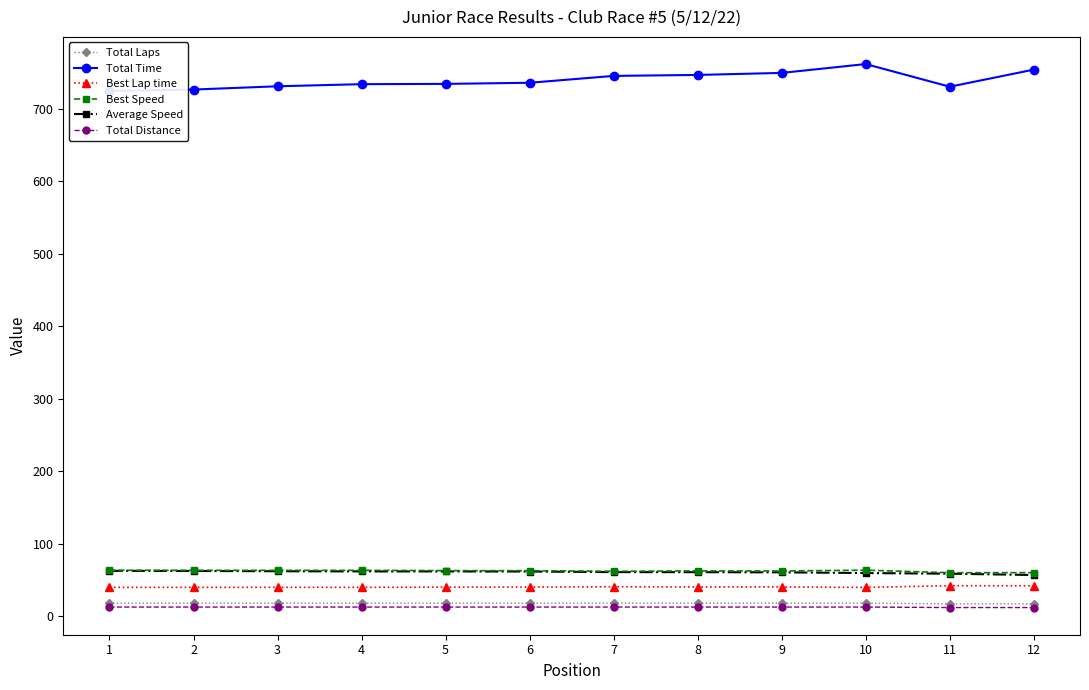

Where does the Best Lap time series first go above 40?

5